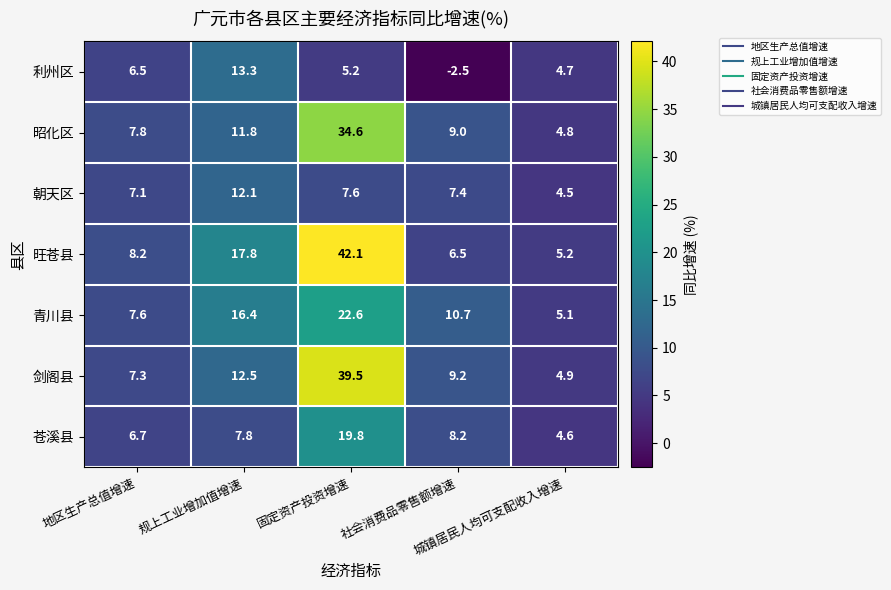

Which series has the largest range (max minus min)?

旺苍县